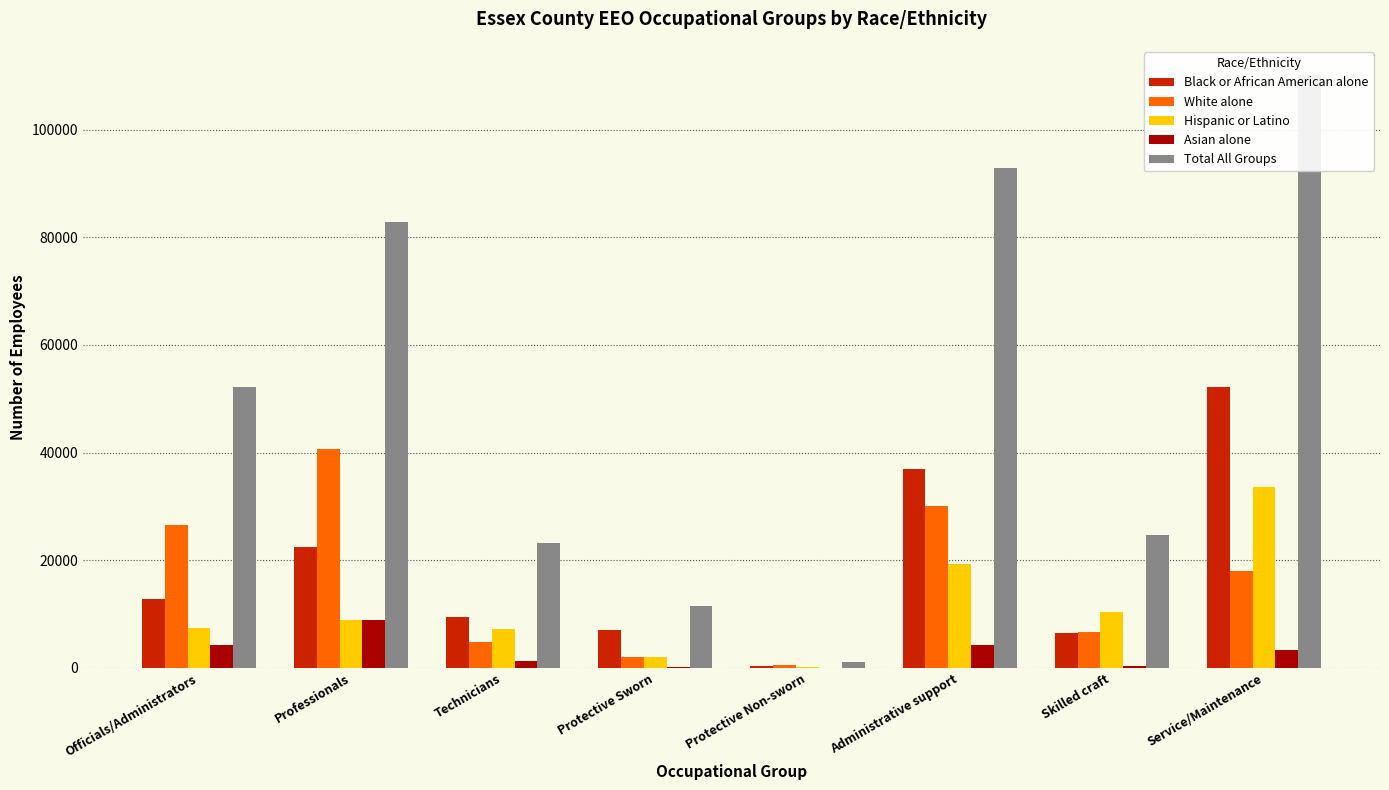

What is the label of the 5th bar from the right?

Protective Sworn